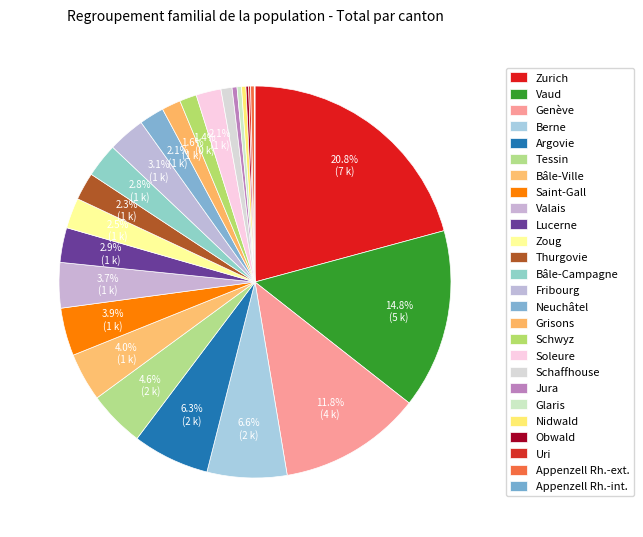

Is it true that Appenzell Rh.-int. is 6% of the pie?

False